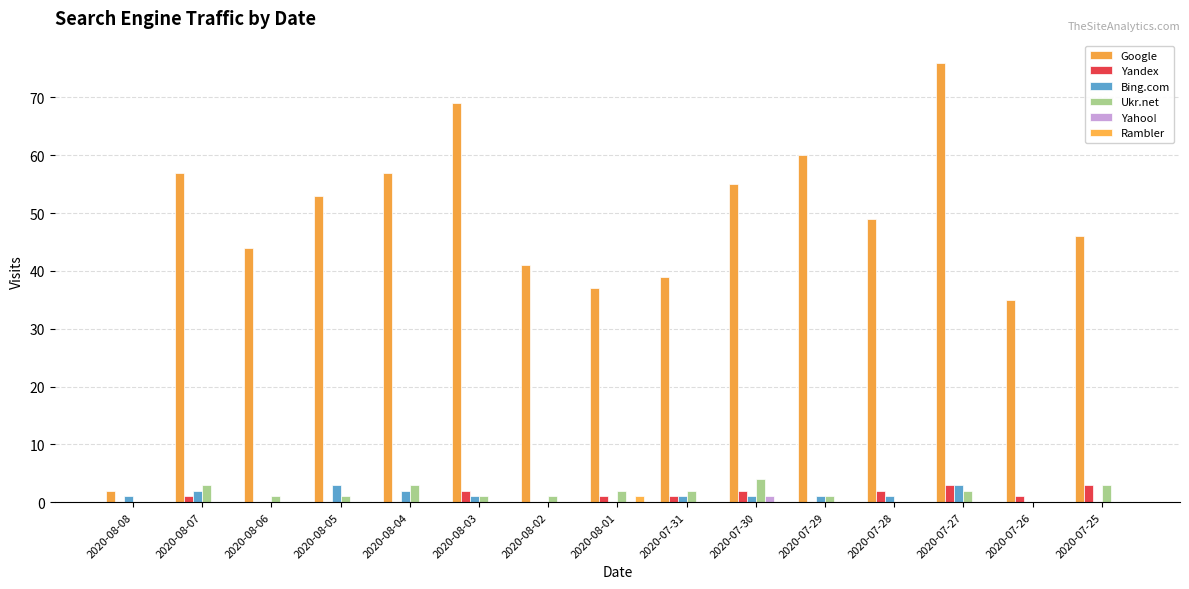

What value does the Bing.com series have at 2020-07-29?

1